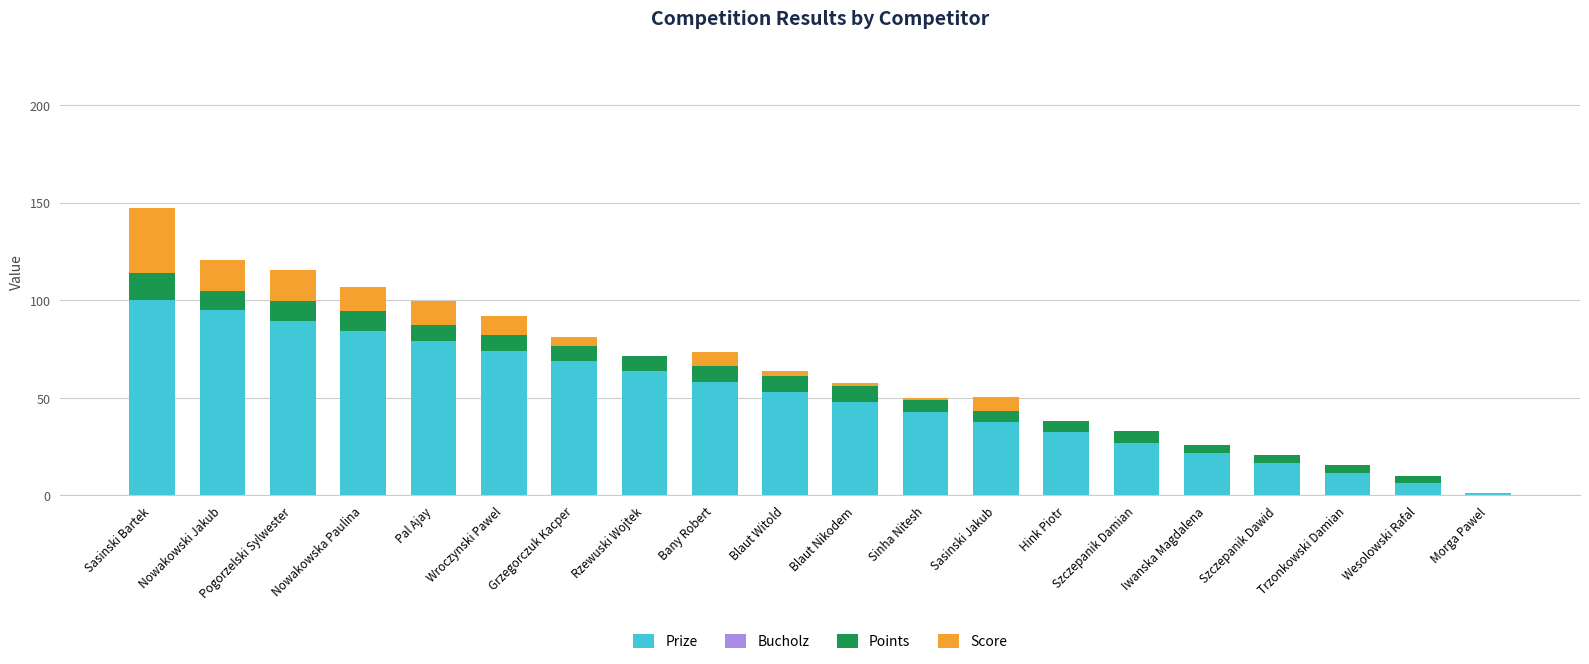

At which category is the sum across all series the highest?

Sasinski Bartek